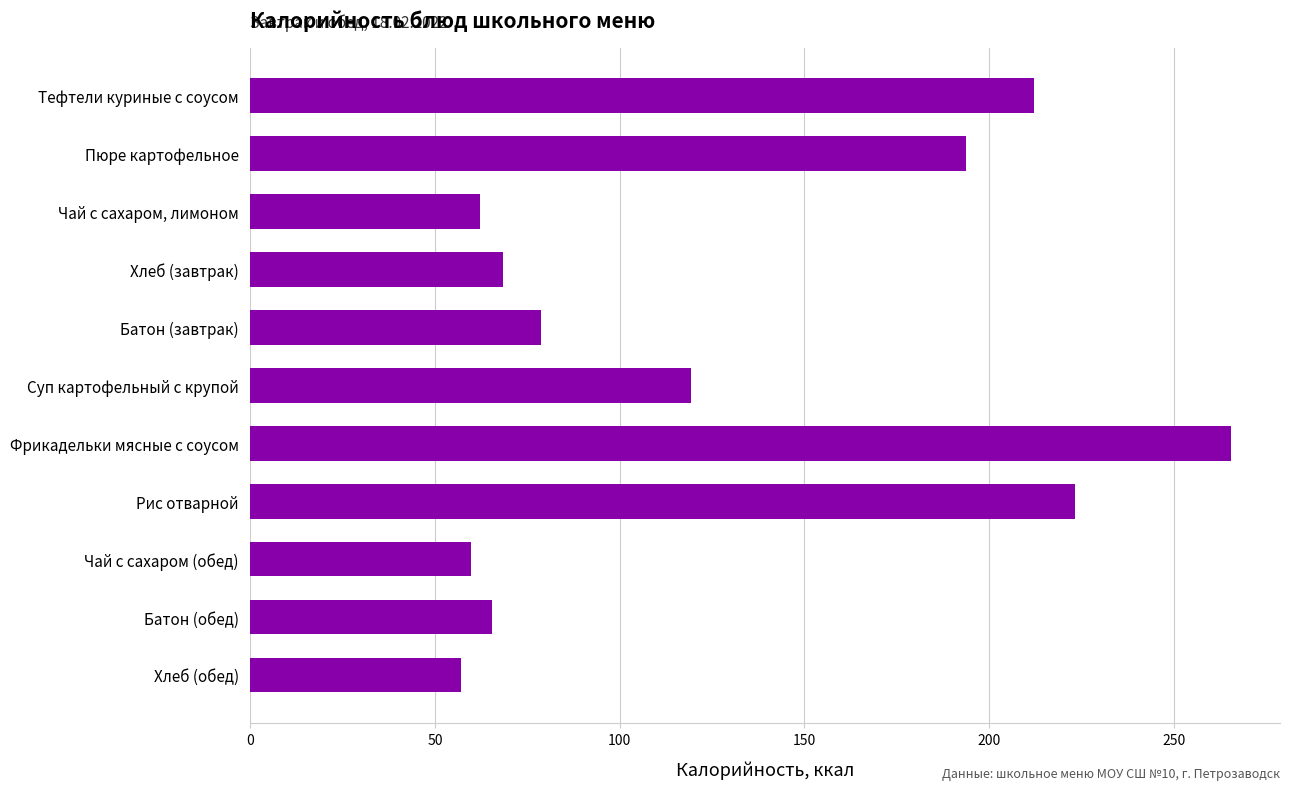

Are the bars grouped side by side (vs. stacked)?

No